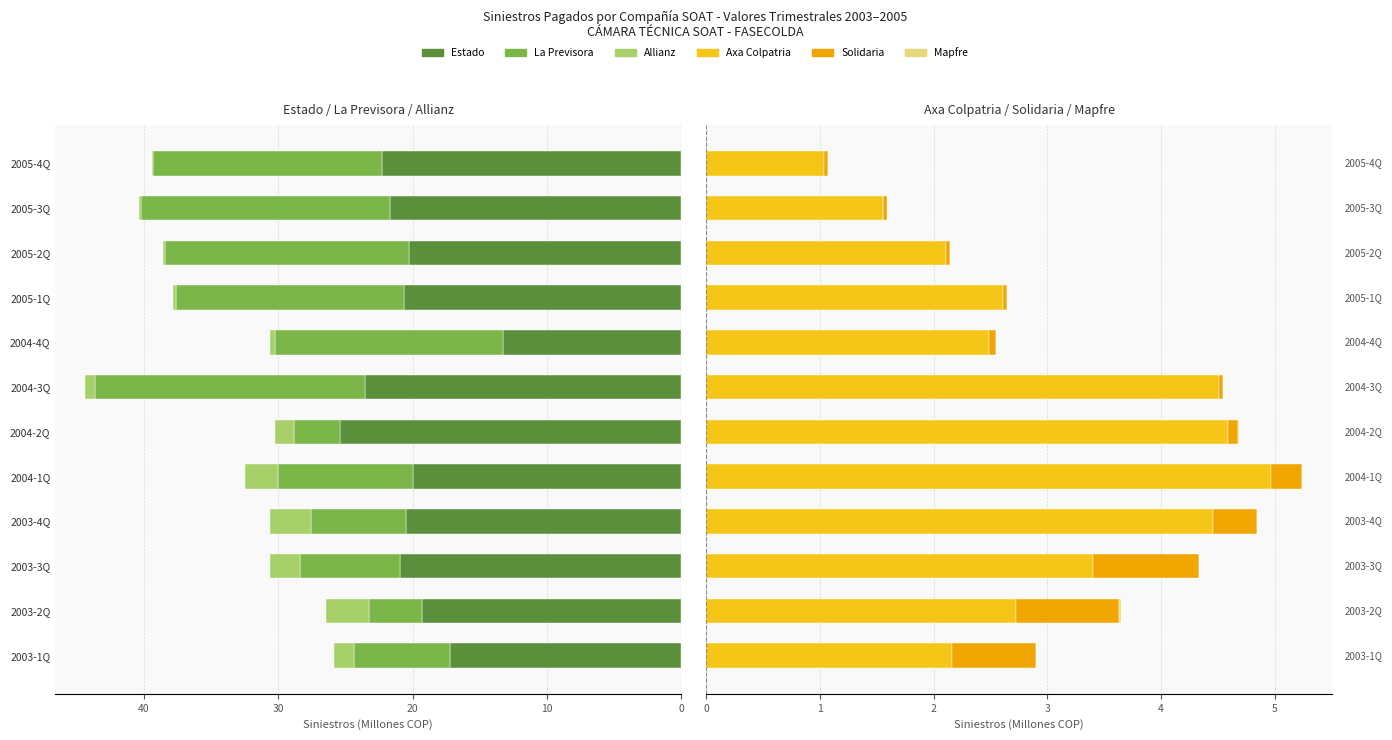

Between 2003-4Q and 2004-4Q, which series saw the biggest shift?

La Previsora